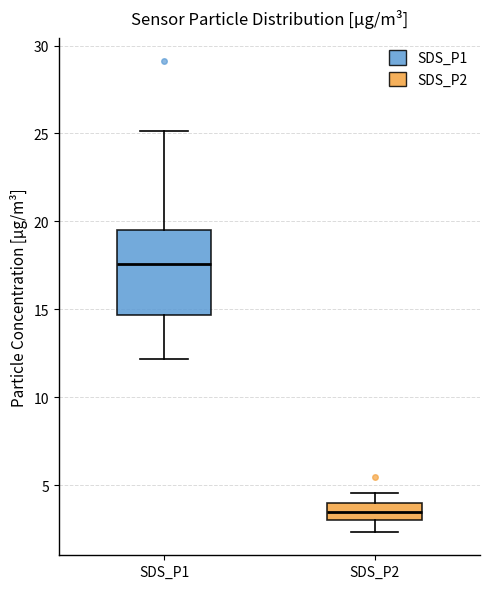

Reading left to right, read every box against the y-axis: the position of its median line, the range the box covers, and the ends of its whiskers. The values are not printed on the chart, so give them approximately, as read against the axis.

SDS_P1: median 17.5, box 14.5 to 19.5, whiskers 12.0 to 25.0
SDS_P2: median 3.5, box 3.0 to 4.0, whiskers 2.5 to 4.5